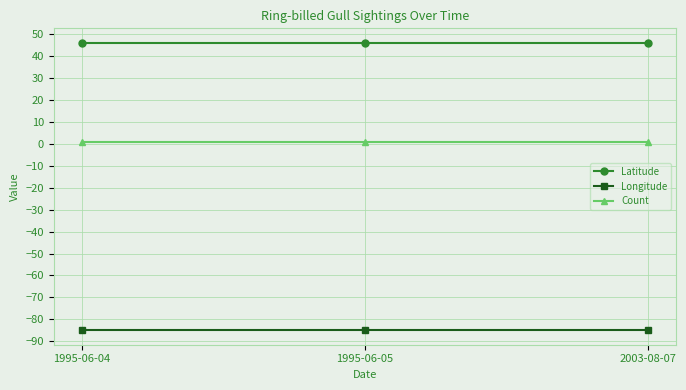

What is the sum of all Latitude values?

138.7